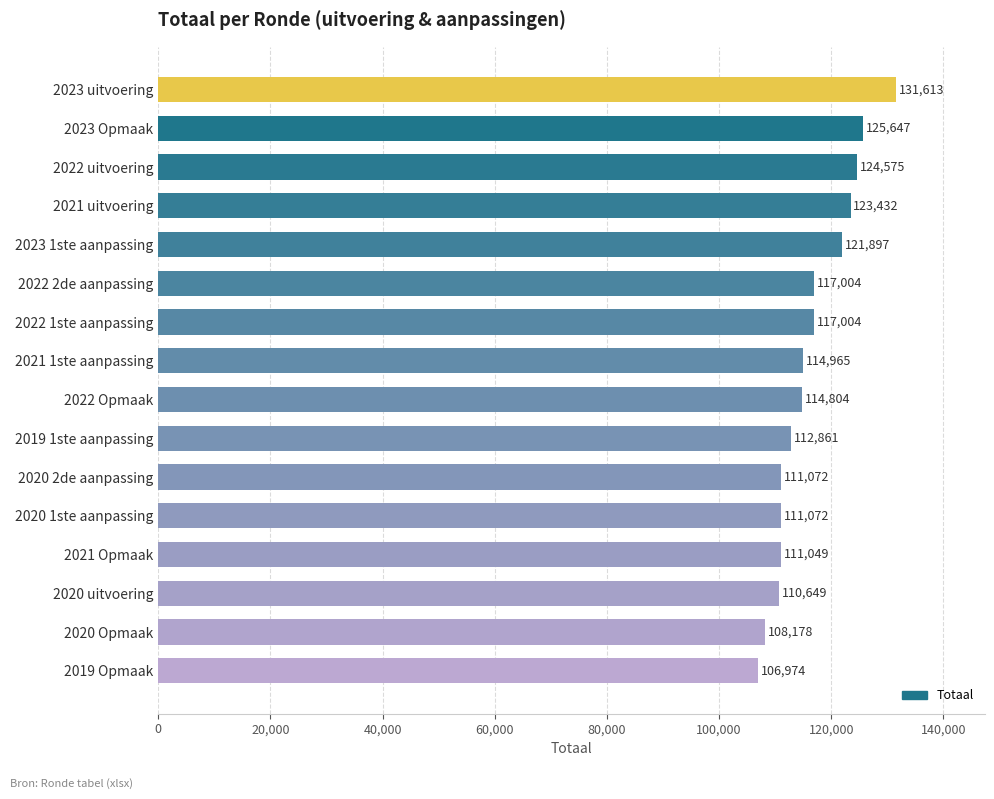

Reading top to bottom, list all the values displayed in this chart.

131613	125647	124575	123432	121897	117004	117004	114965	114804	112861	111072	111072	111049	110649	108178	106974